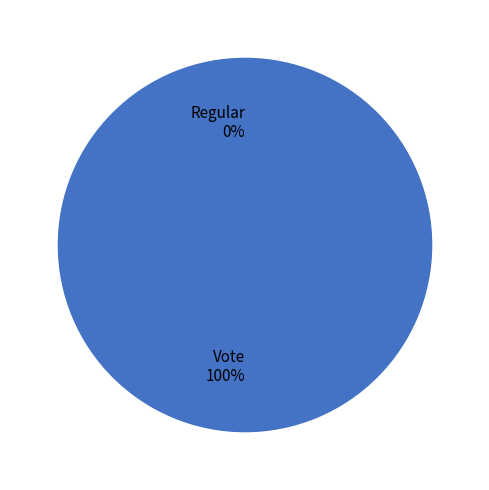

To the nearest percent, what is the difference between the Regular and Vote slice percentages?

100%